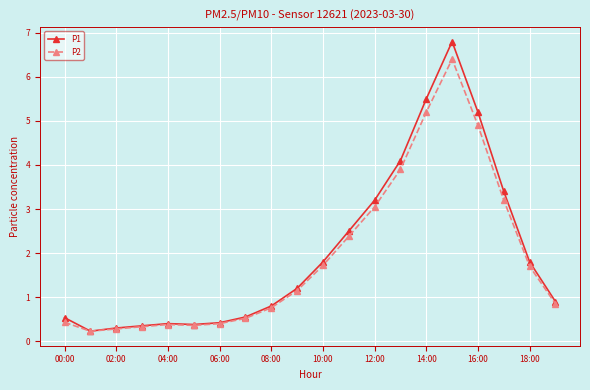

How many lines are shown in the chart?

2